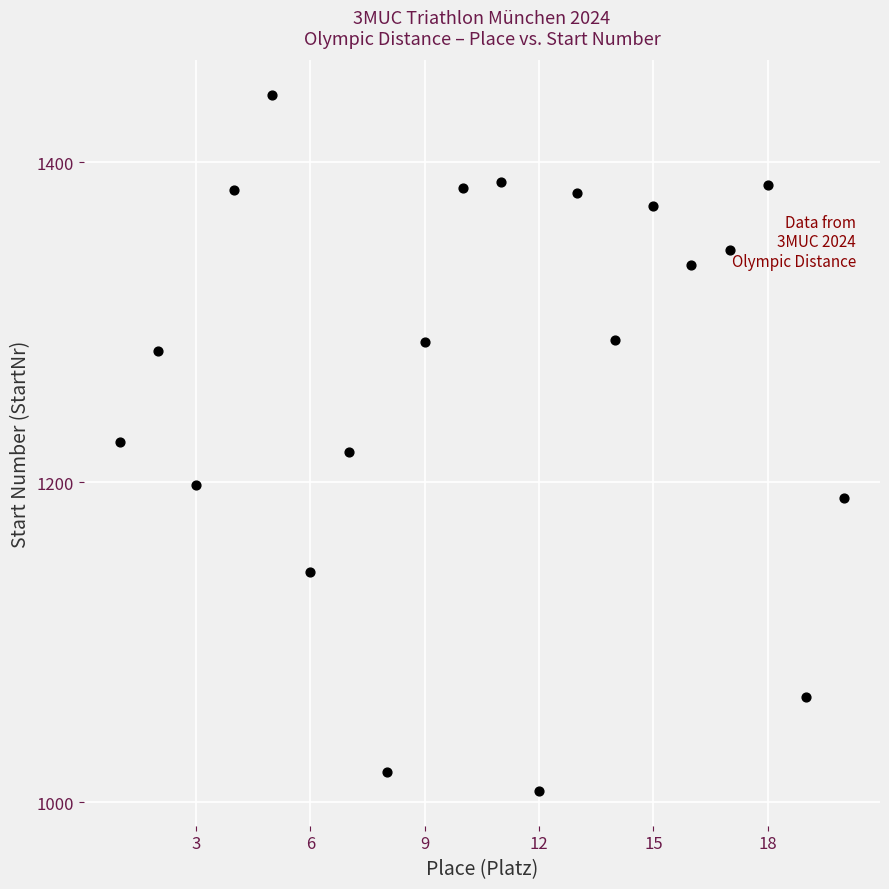

What is the range of X values (max minus min)?

19